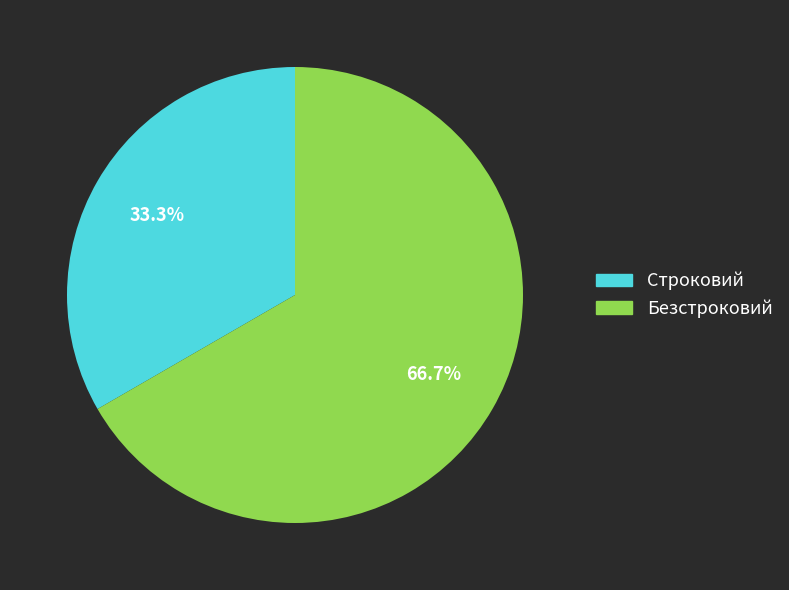

To the nearest percent, what percentage of the pie is Строковий?

33%